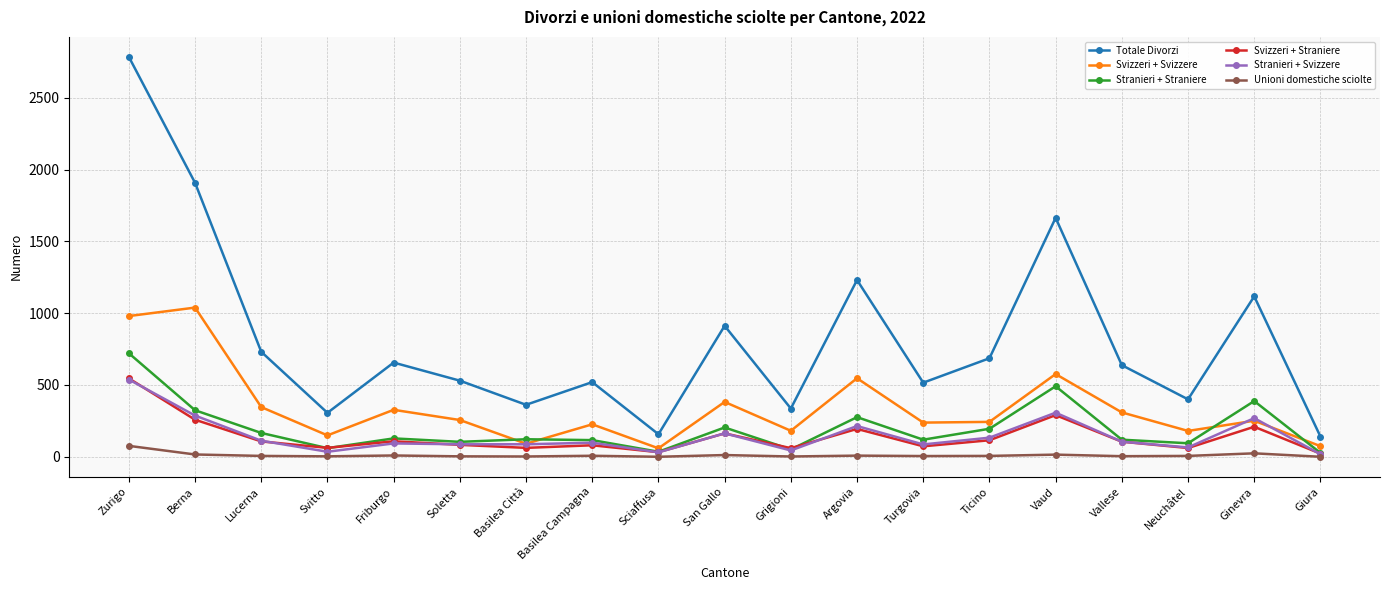

Which series has the widest spread of values?

Totale Divorzi